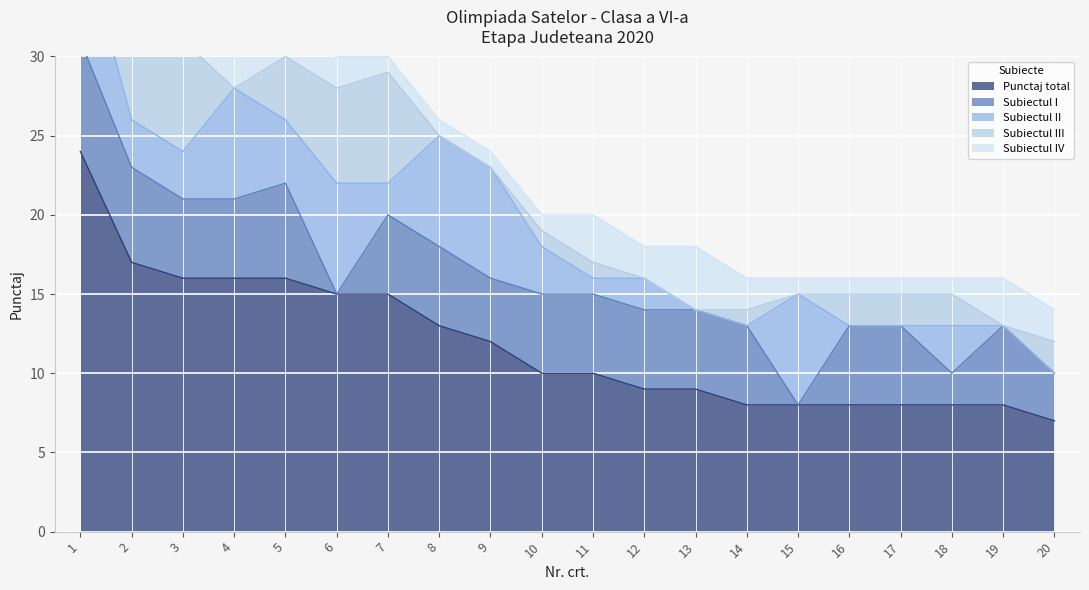

Reading left to right, what are all the values shown in this chart?

Punctaj total: 1=24	2=17	3=16	4=16	5=16	6=15	7=15	8=13	9=12	10=10	11=10	12=9	13=9	14=8	15=8	16=8	17=8	18=8	19=8	20=7
Subiectul I: 1=7	2=6	3=5	4=5	5=6	6=0	7=5	8=5	9=4	10=5	11=5	12=5	13=5	14=5	15=0	16=5	17=5	18=2	19=5	20=3
Subiectul II: 1=7	2=3	3=3	4=7	5=4	6=7	7=2	8=7	9=7	10=3	11=1	12=2	13=0	14=0	15=7	16=0	17=0	18=3	19=0	20=0
Subiectul III: 1=7	2=7	3=7	4=0	5=4	6=6	7=7	8=0	9=0	10=1	11=1	12=0	13=0	14=1	15=0	16=2	17=2	18=2	19=0	20=2
Subiectul IV: 1=3	2=1	3=1	4=4	5=2	6=2	7=1	8=1	9=1	10=1	11=3	12=2	13=4	14=2	15=1	16=1	17=1	18=1	19=3	20=2